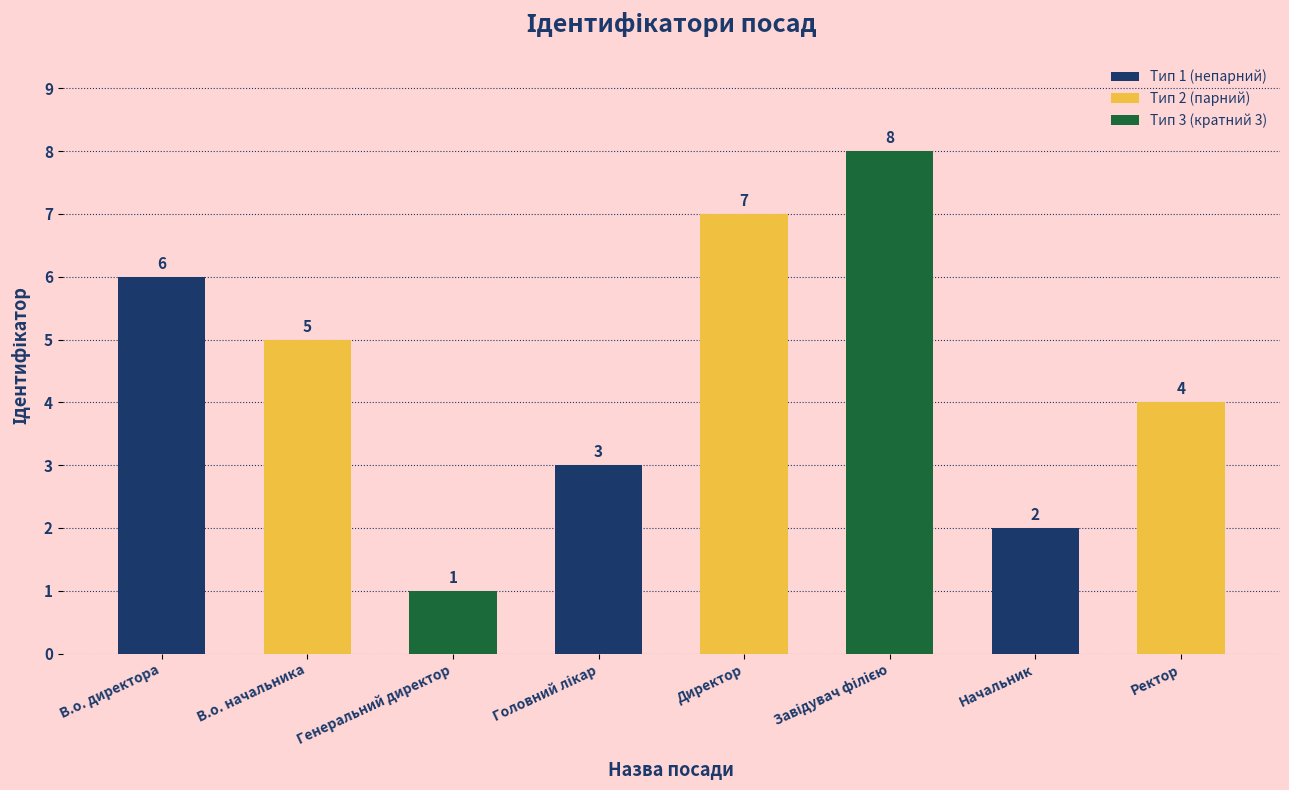

How many distinct data groups are displayed?

1